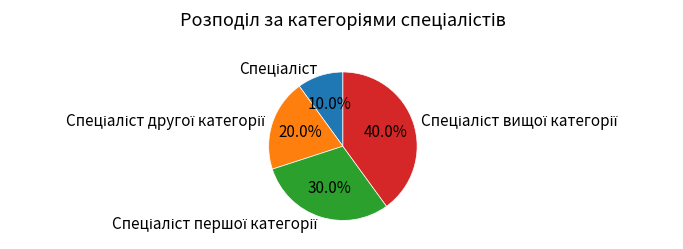

Is there any slice that represents more than half of the pie?

No